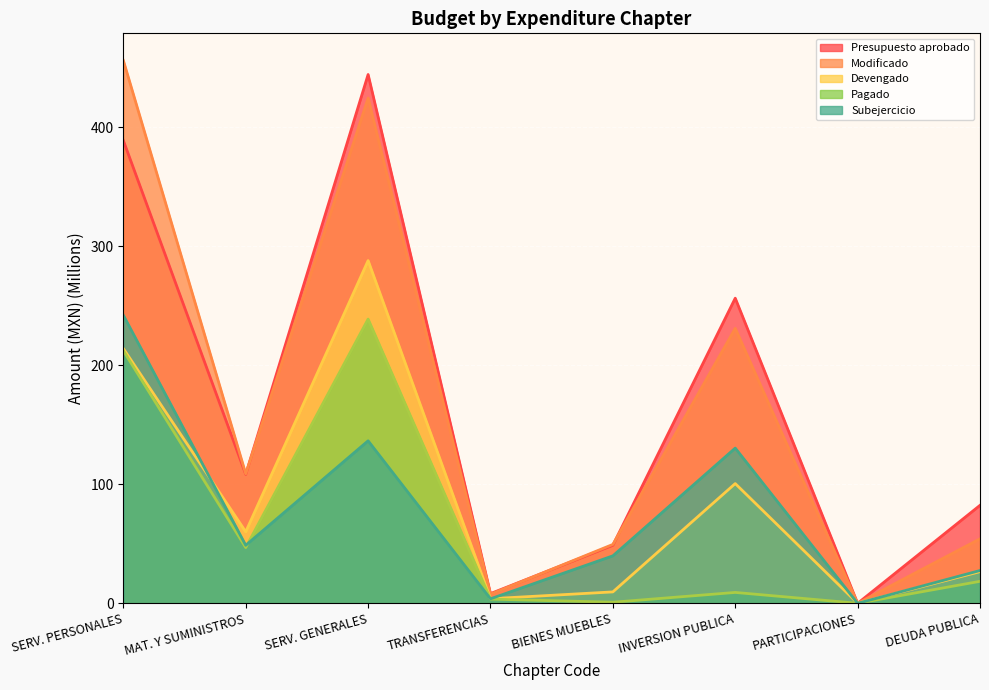

What is the value of the Modificado point at the 1st from the left?

456.2